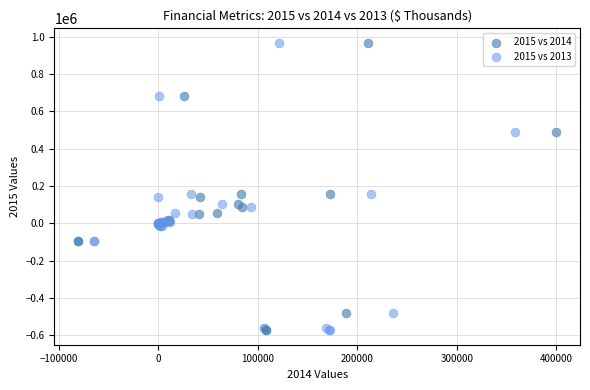

What are all the series names shown in the legend?

2015 vs 2014, 2015 vs 2013